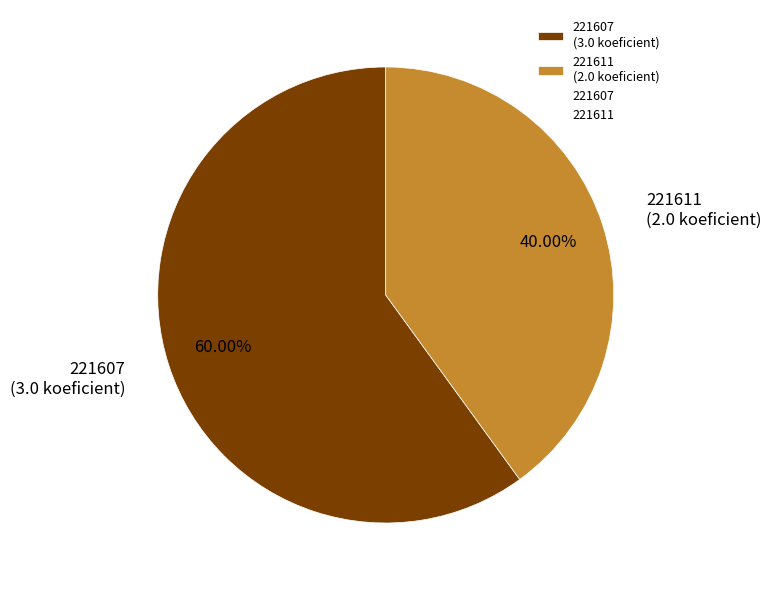

True or false: 221611 accounts for 25% of the total.

False